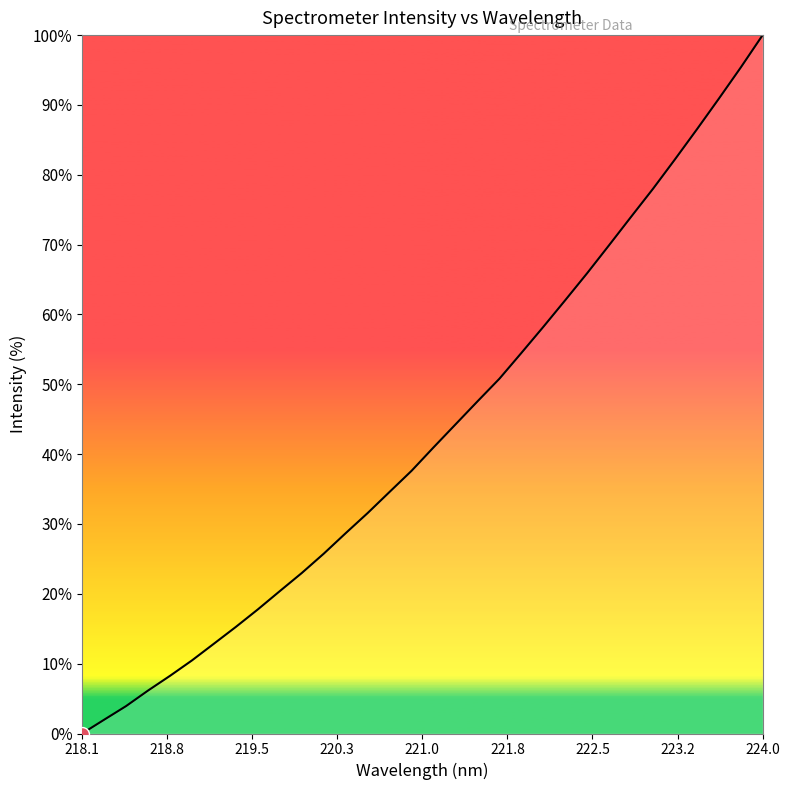

At which category does the chart reach its minimum across all series?

218.1